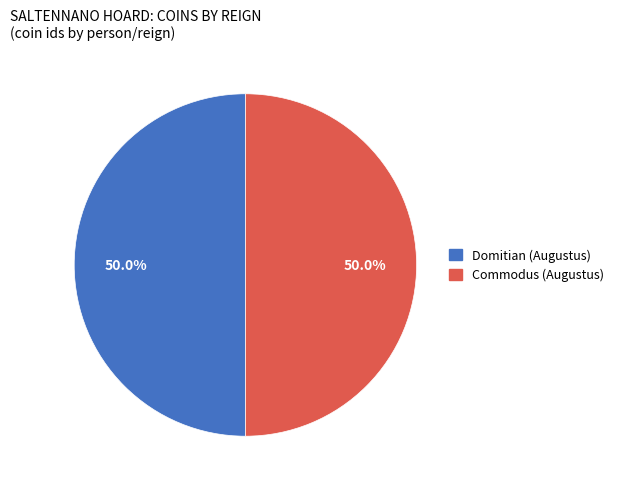

Is the sum of Domitian (Augustus) and Commodus (Augustus) greater than half?

Yes